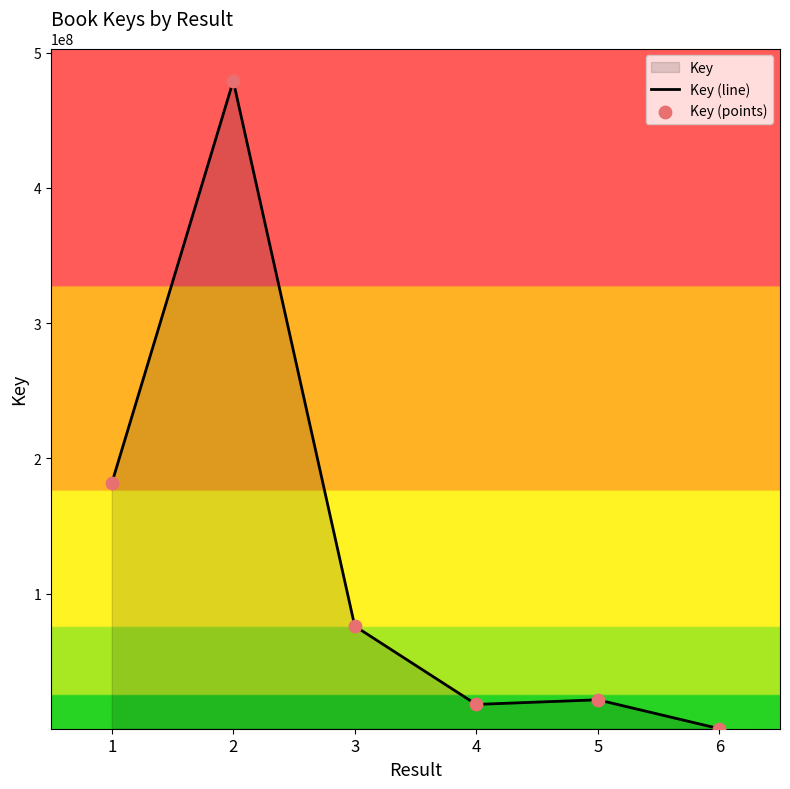

What is the change in value from 2 to 3?

-402912996